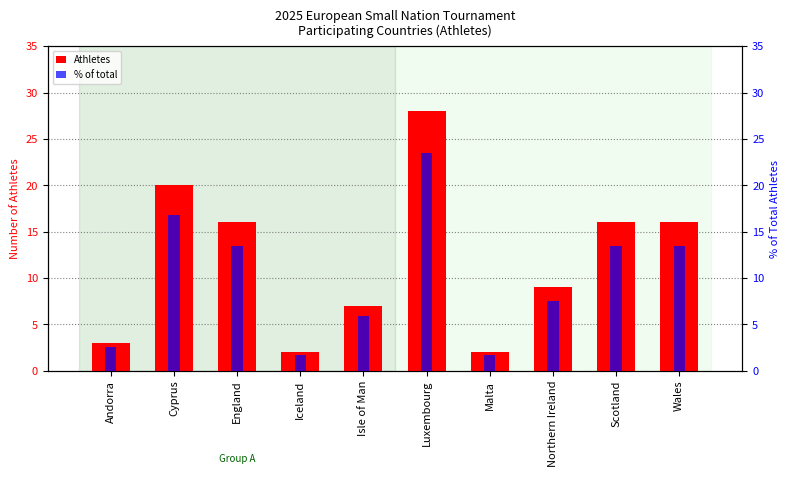

What is the maximum value for Athletes?

28.0